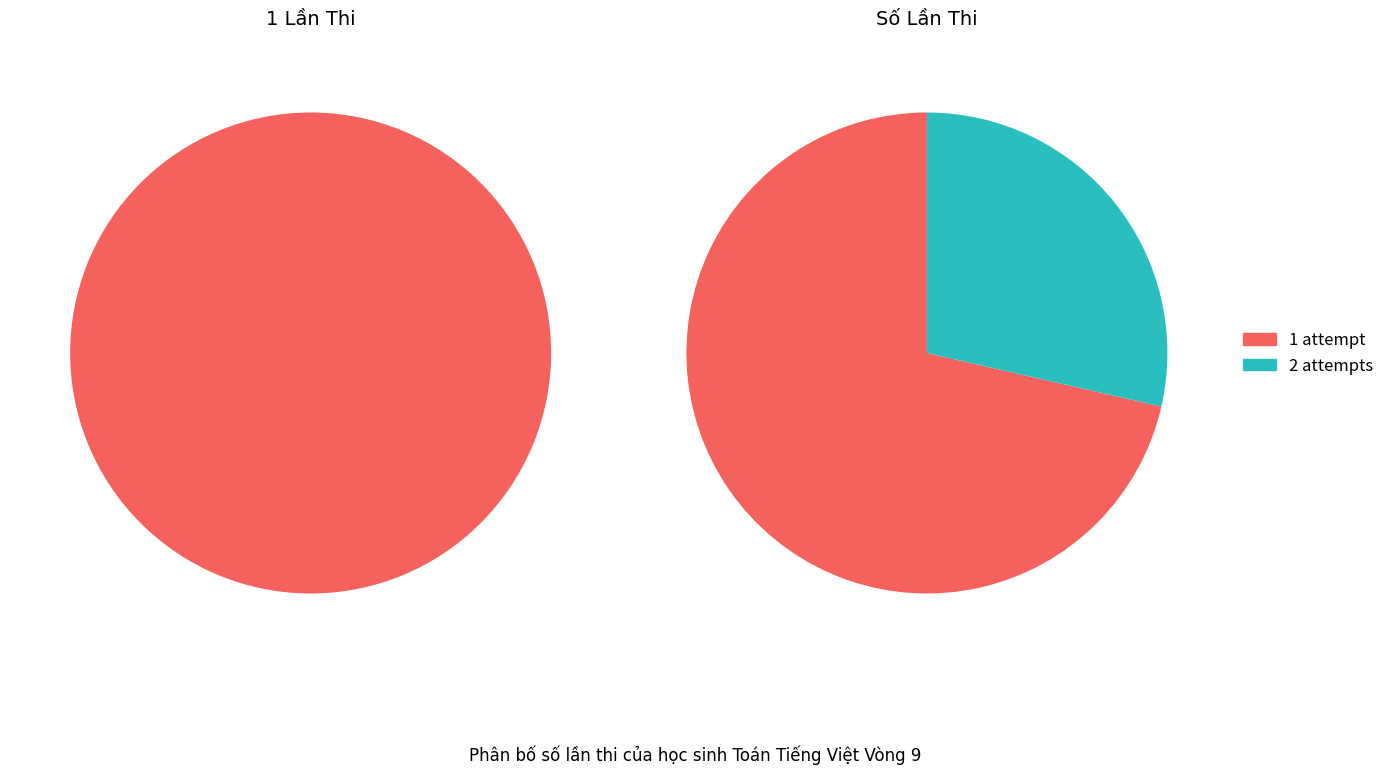

The 3.3 slice represents 2% of the pie. True or false?

False